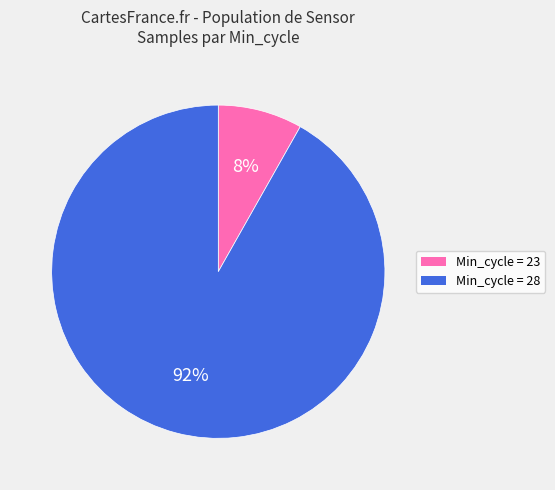

What percentage is the Min_cycle = 23 slice, to the nearest percent?

8%